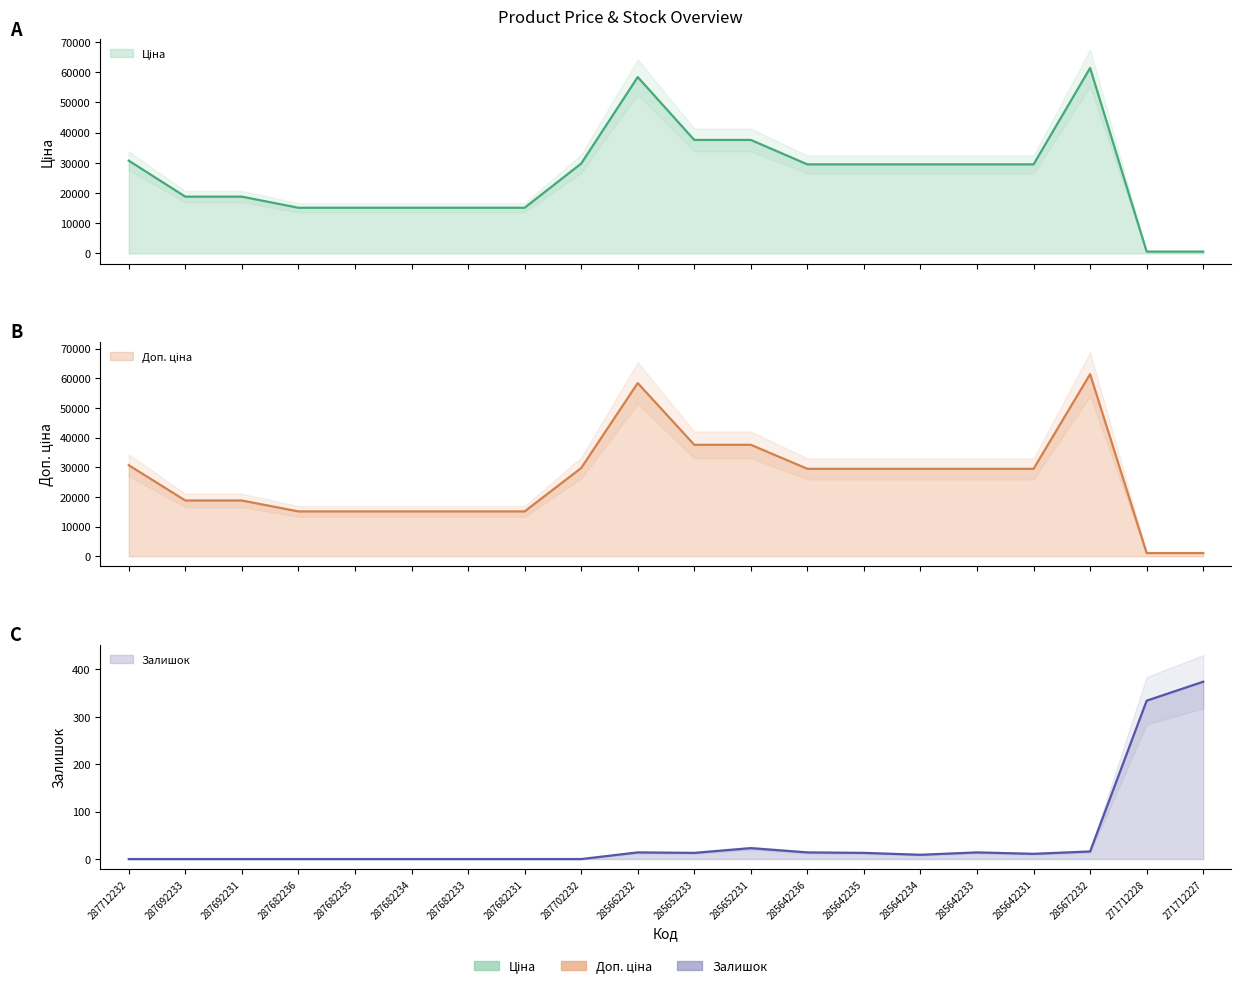

Reading right to left, transcribe all the data shown in this chart.

Ціна: 271712227=589.9	271712228=589.9	285672232=61434.3	285642231=29491.5	285642233=29491.5	285642234=29491.5	285642235=29491.5	285642236=29491.5	285652231=37593.6	285652233=37593.6	285662232=58426.5	287702232=29747.2	287682231=15120.0	287682233=15120.0	287682234=15120.0	287682235=15120.0	287682236=15120.0	287692231=18796.8	287692233=18796.8	287712232=30717.1
Доп. ціна: 271712227=1081.7	271712228=1081.7	285672232=61434.3	285642231=29491.5	285642233=29491.5	285642234=29491.5	285642235=29491.5	285642236=29491.5	285652231=37593.6	285652233=37593.6	285662232=58426.5	287702232=29747.2	287682231=15120.0	287682233=15120.0	287682234=15120.0	287682235=15120.0	287682236=15120.0	287692231=18796.8	287692233=18796.8	287712232=30717.1
Залишок: 271712227=374.0	271712228=334.0	285672232=16.0	285642231=11.0	285642233=14.0	285642234=9.0	285642235=13.0	285642236=14.0	285652231=23.0	285652233=13.0	285662232=14.0	287702232=0.0	287682231=0.0	287682233=0.0	287682234=0.0	287682235=0.0	287682236=0.0	287692231=0.0	287692233=0.0	287712232=0.0